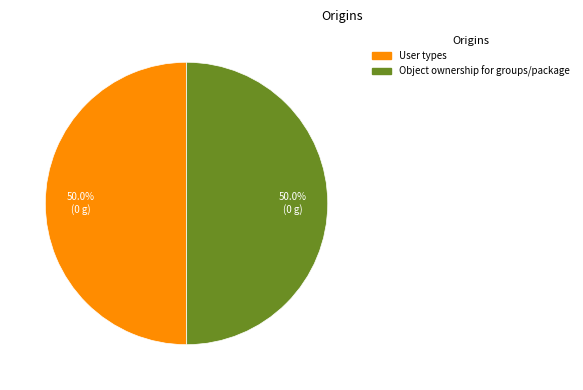

Is it true that Object ownership for groups/package is 60% of the pie?

False